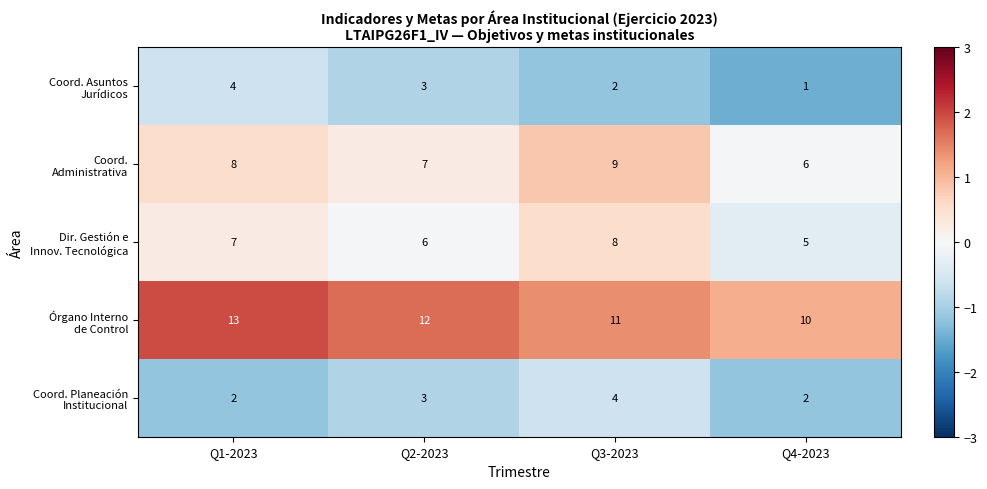

What is the spread (max minus min) of values at Q2-2023?

9